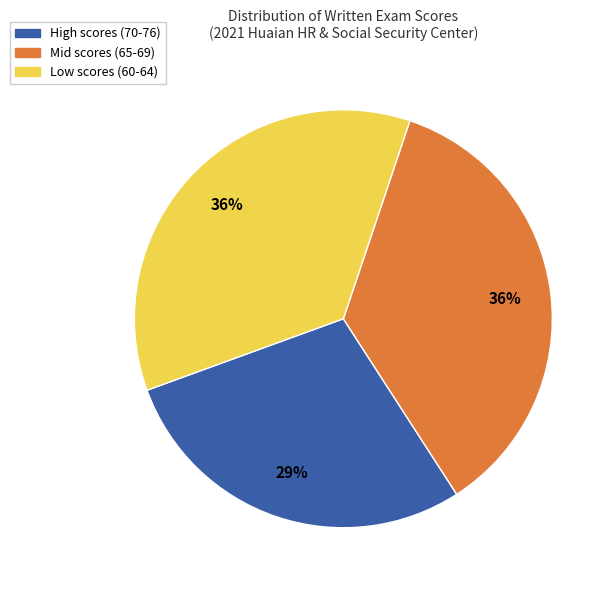

Is there a majority slice in this chart?

No